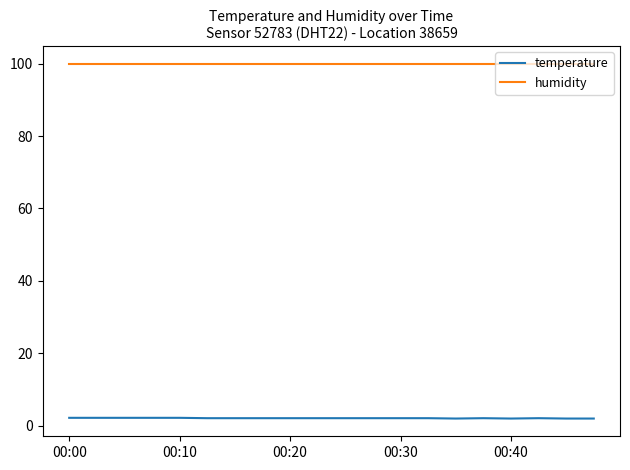

Which series has the largest range (max minus min)?

temperature